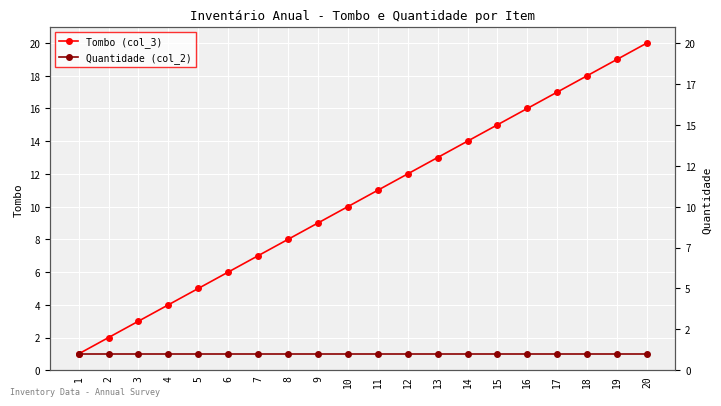

Reading left to right, extract all data points from this chart.

Tombo (col_3): 1	2	3	4	5	6	7	8	9	10	11	12	13	14	15	16	17	18	19	20
Quantidade (col_2): 1	1	1	1	1	1	1	1	1	1	1	1	1	1	1	1	1	1	1	1